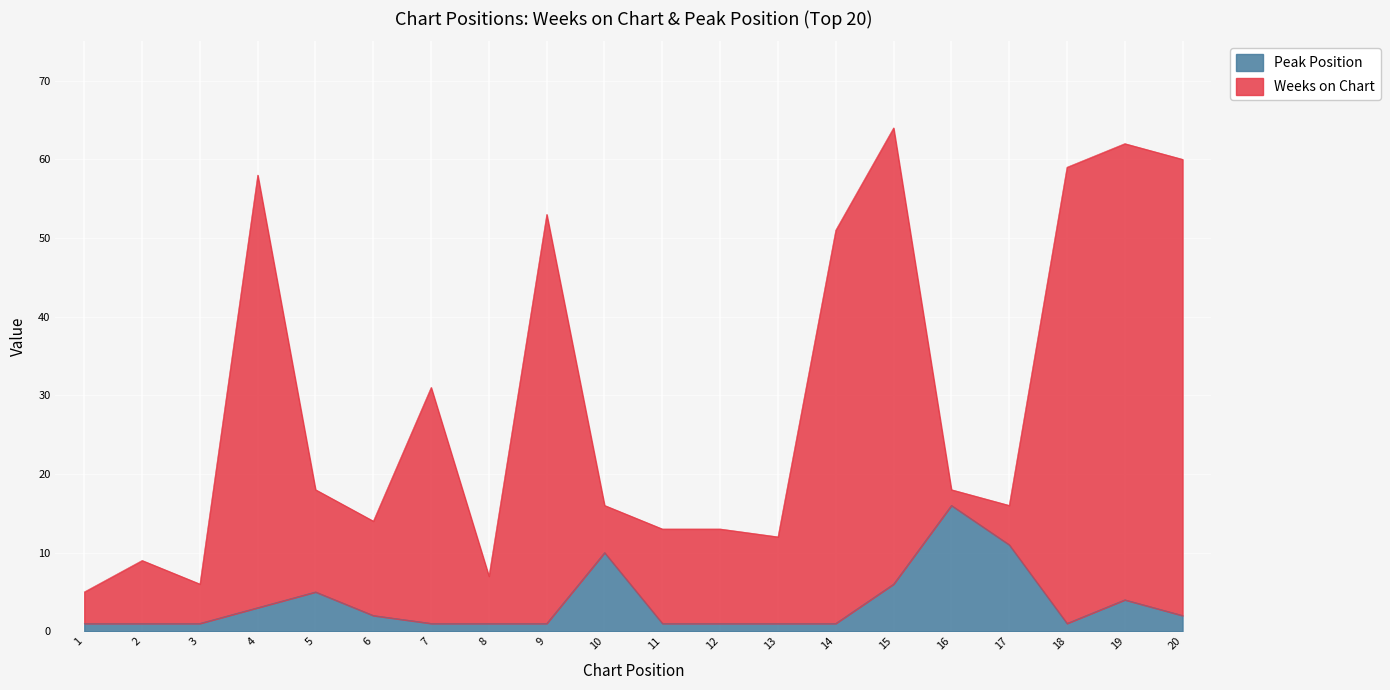

What is the average value of the Peak Position series?

4